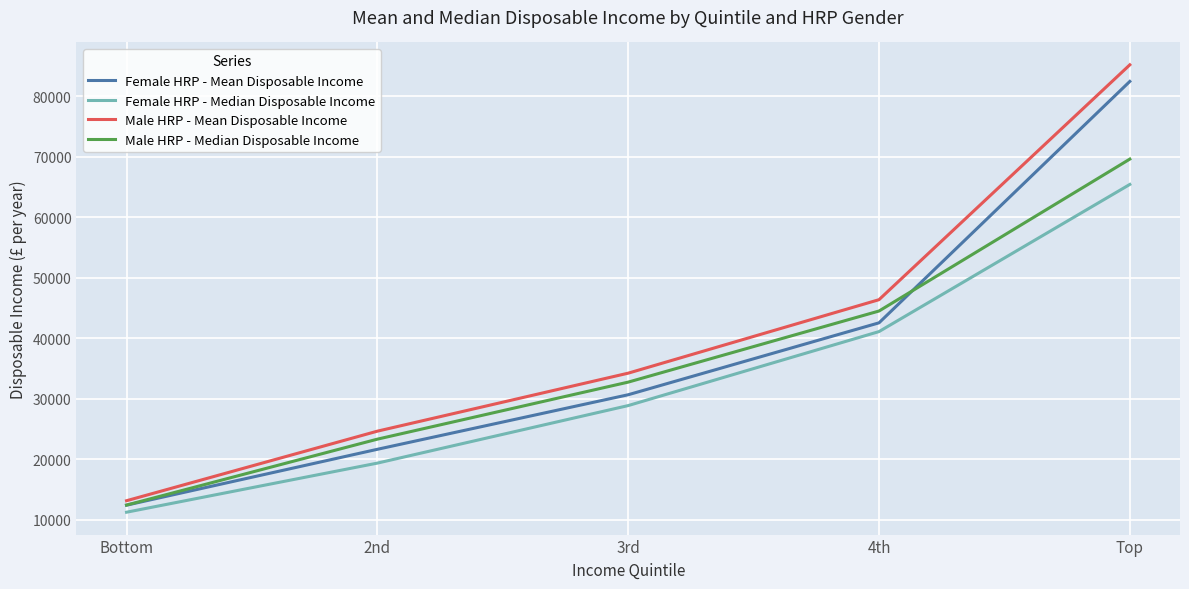

At which category is the sum across all series the highest?

Top